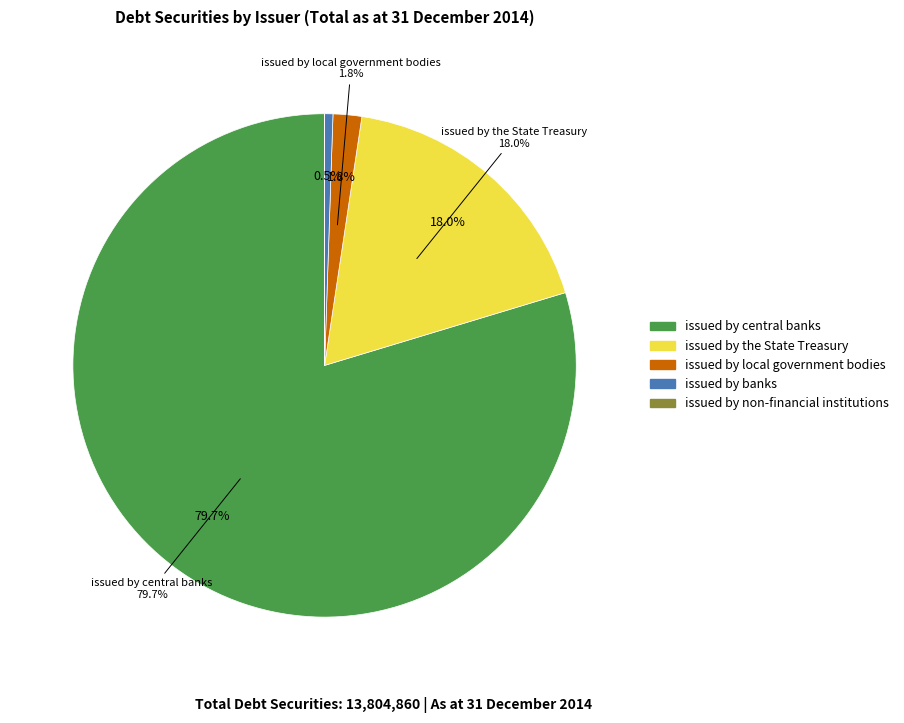

Is the sum of issued by non-financial institutions and issued by local government bodies greater than half?

No